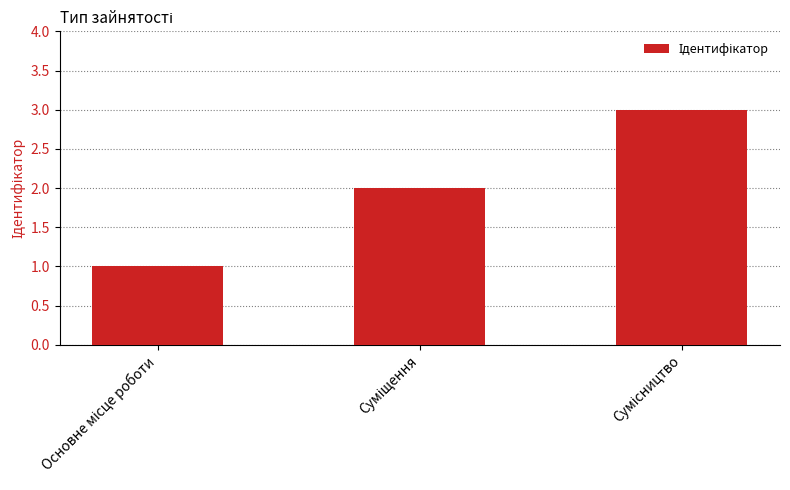

What is the maximum value shown in the chart?

3